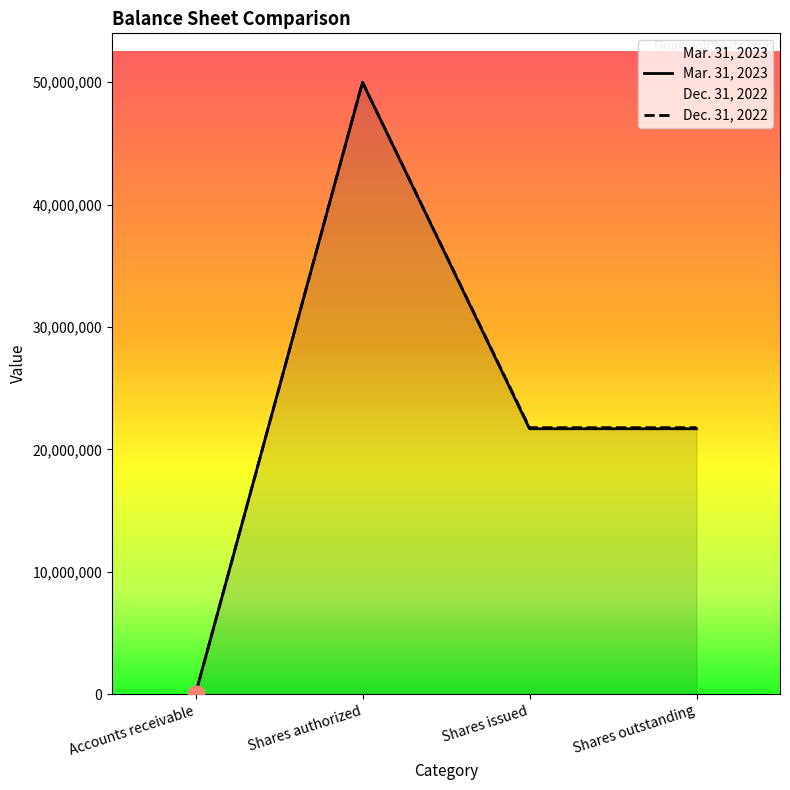

Between Accounts receivable and Shares issued, which series saw the biggest shift?

Dec. 31, 2022